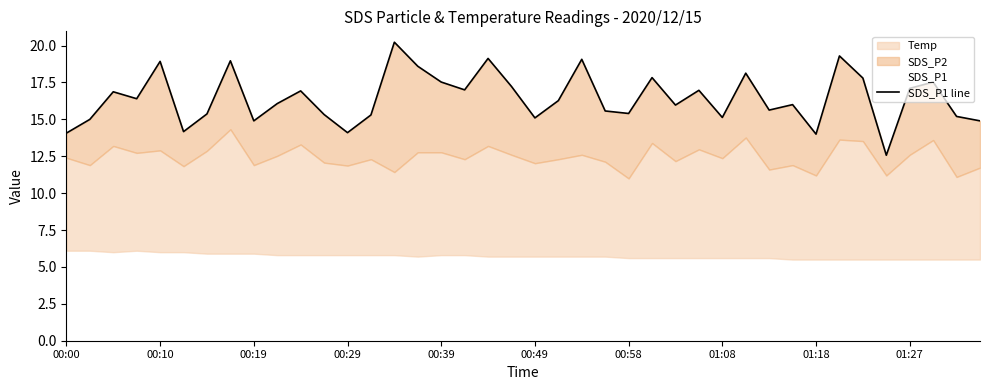

What is the maximum value shown in the chart?

20.2